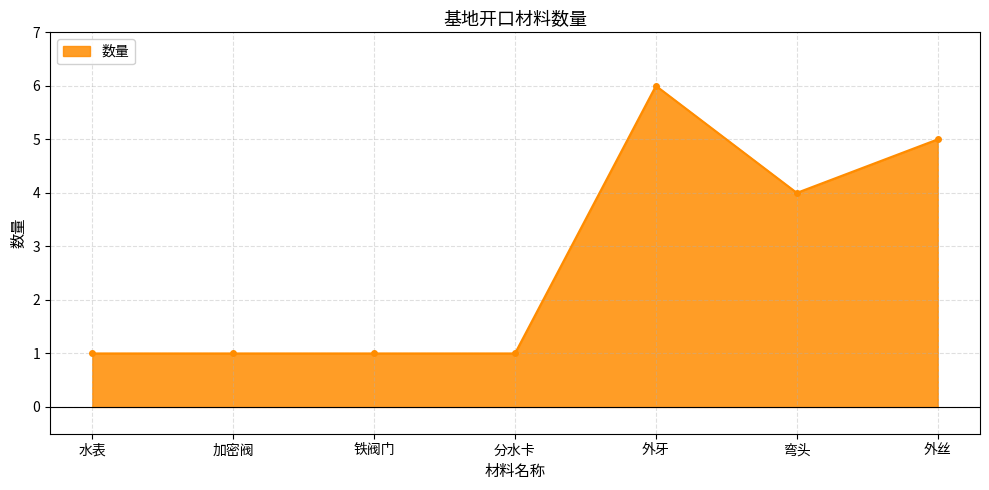

Approximately how many times larger is the value at 加密阀 compared to 外丝?

0.2